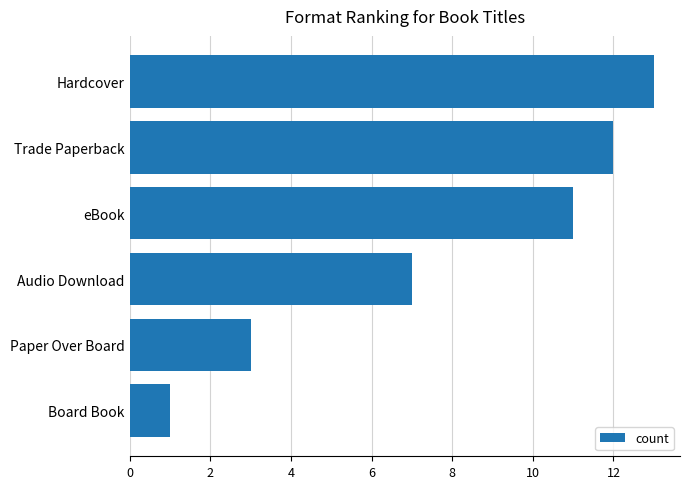

Reading top to bottom, extract all data points from this chart.

13	12	11	7	3	1